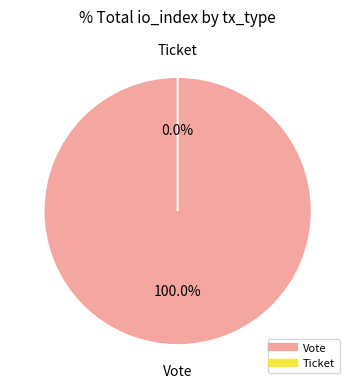

True or false: Ticket accounts for 0% of the total.

True